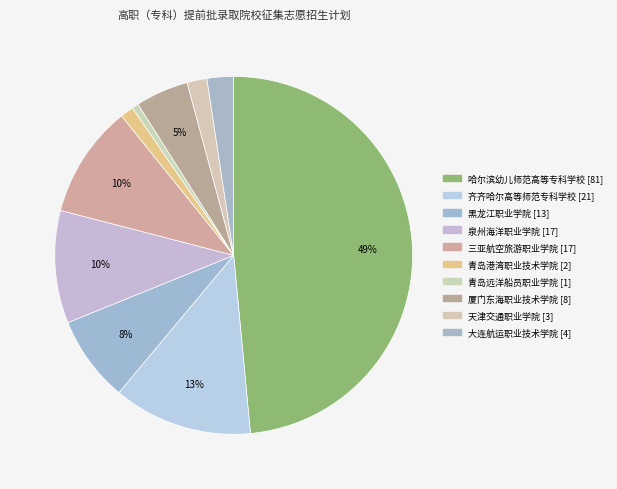

Rank the categories by value from highest to lowest.

哈尔滨幼儿师范高等专科学校, 齐齐哈尔高等师范专科学校, 泉州海洋职业学院, 三亚航空旅游职业学院, 黑龙江职业学院, 厦门东海职业技术学院, 大连航运职业技术学院, 天津交通职业学院, 青岛港湾职业技术学院, 青岛远洋船员职业学院